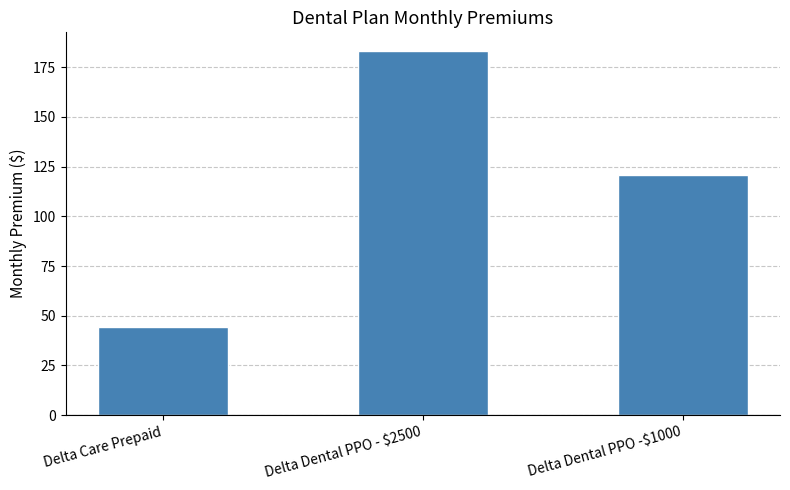

What position from the left is Delta Dental PPO -$1000?

3